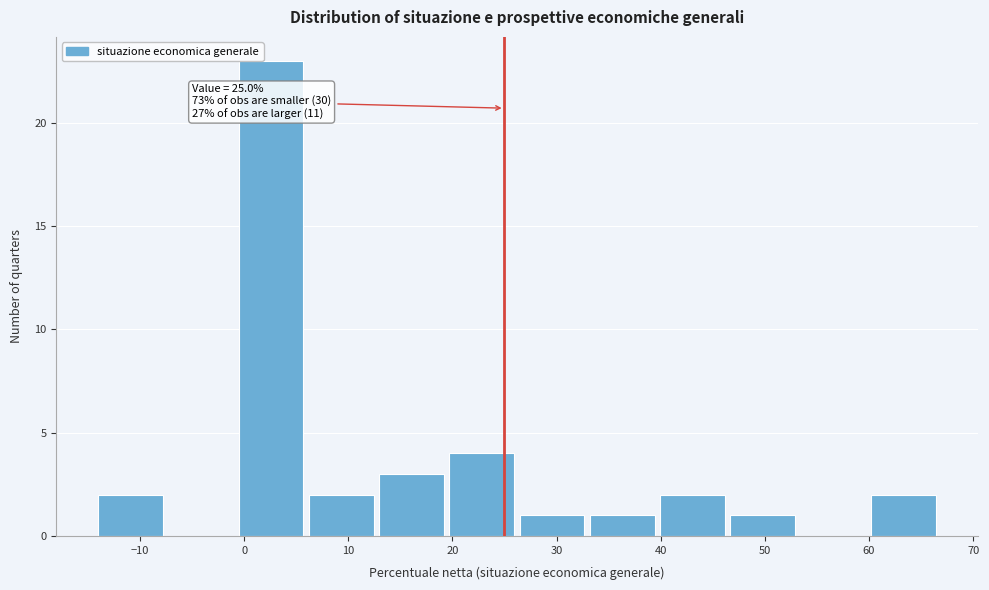

Over which range of the x-axis is the bar tallest?

-1 to 6